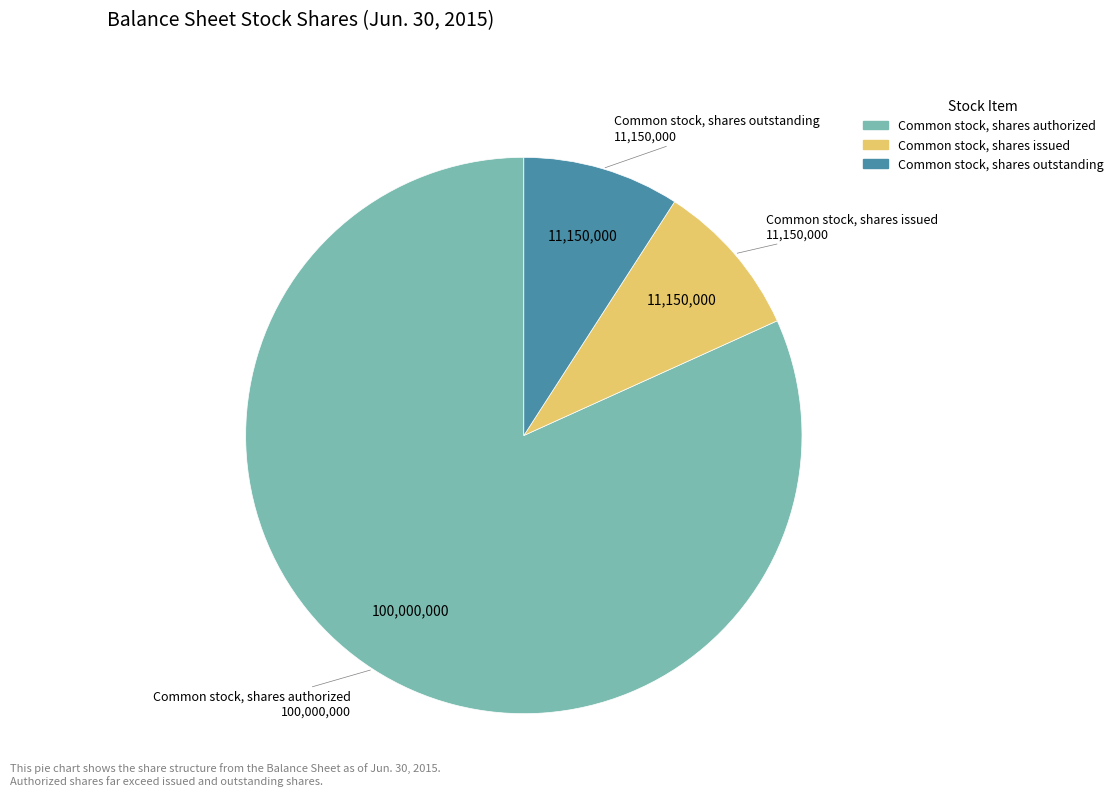

Does any single category account for the majority?

Yes